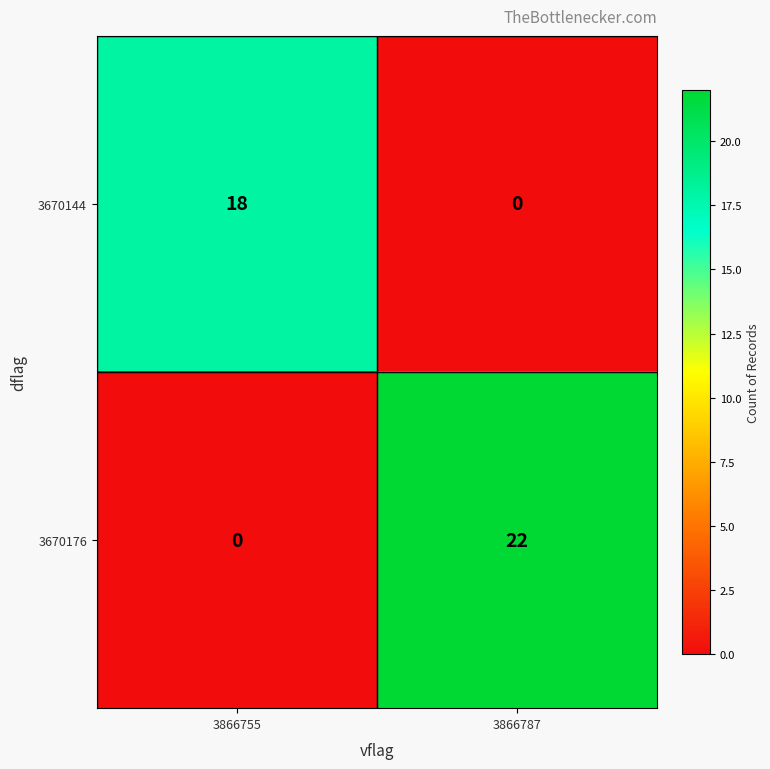

Is it true that 3670144 equals 0 at 3866787?

True